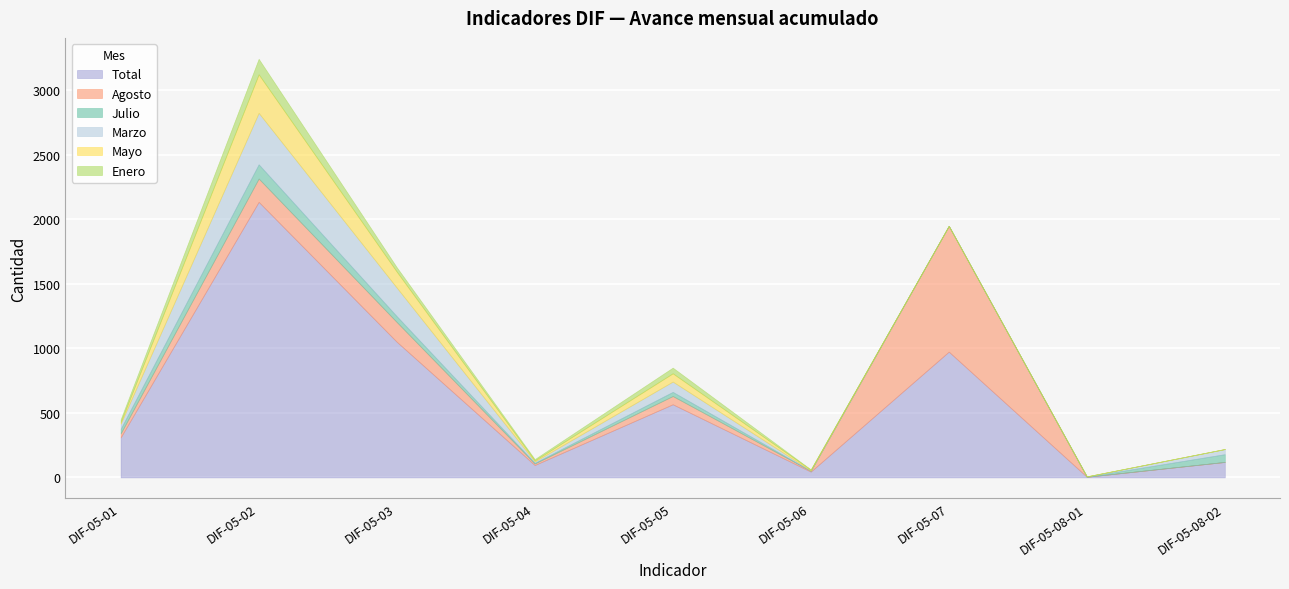

What position from the left is DIF-05-02?

2